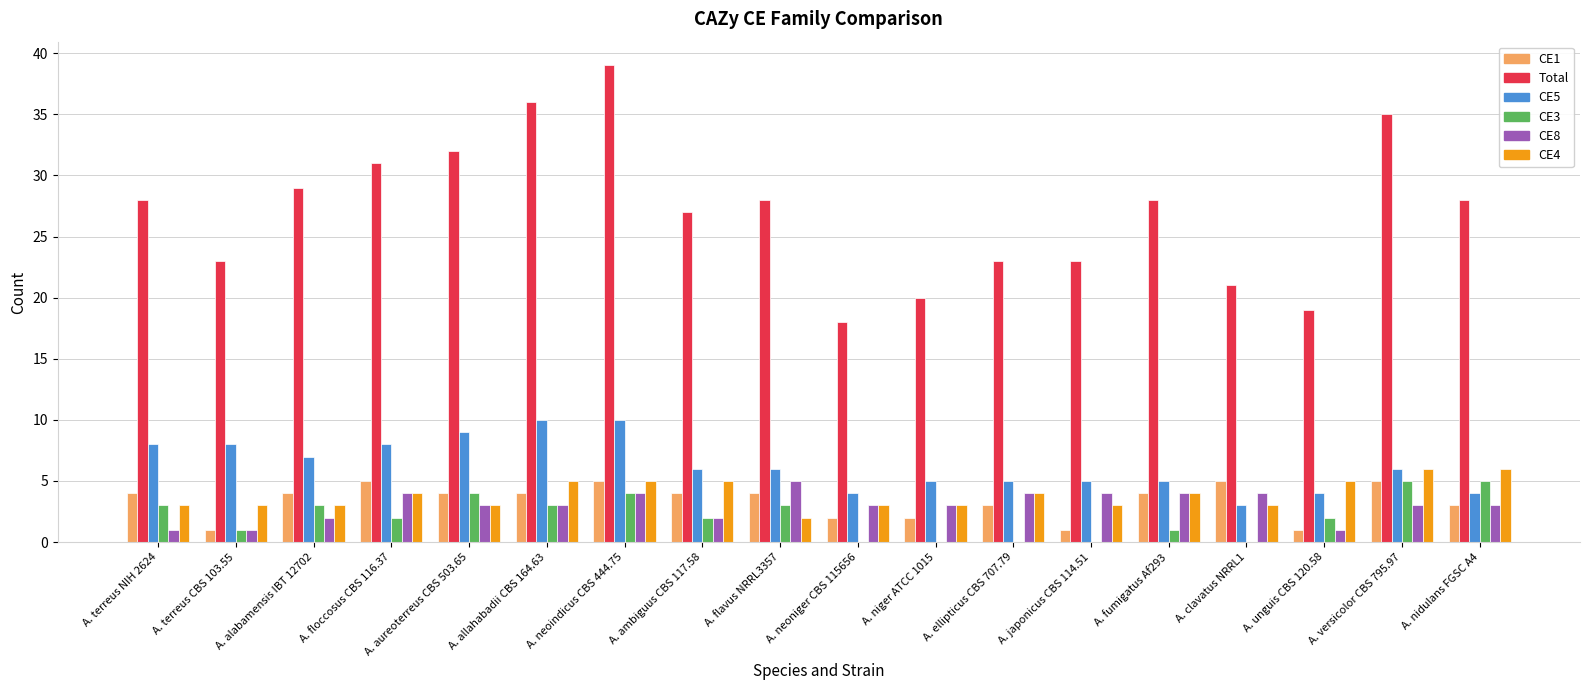

What is the total value across all series at A. versicolor CBS 795.97?

60